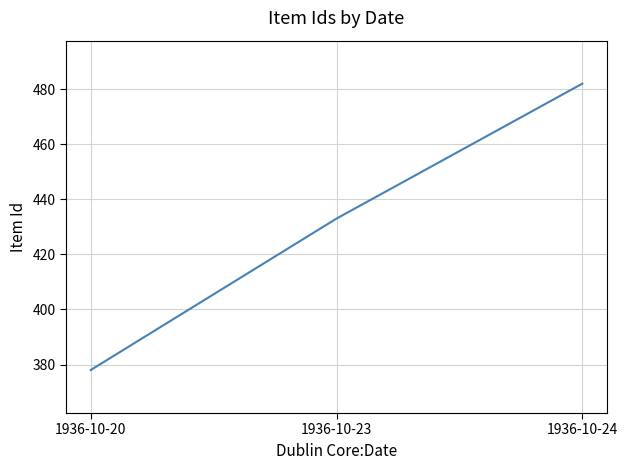

True or false: the data shows 563 at 1936-10-20.

False